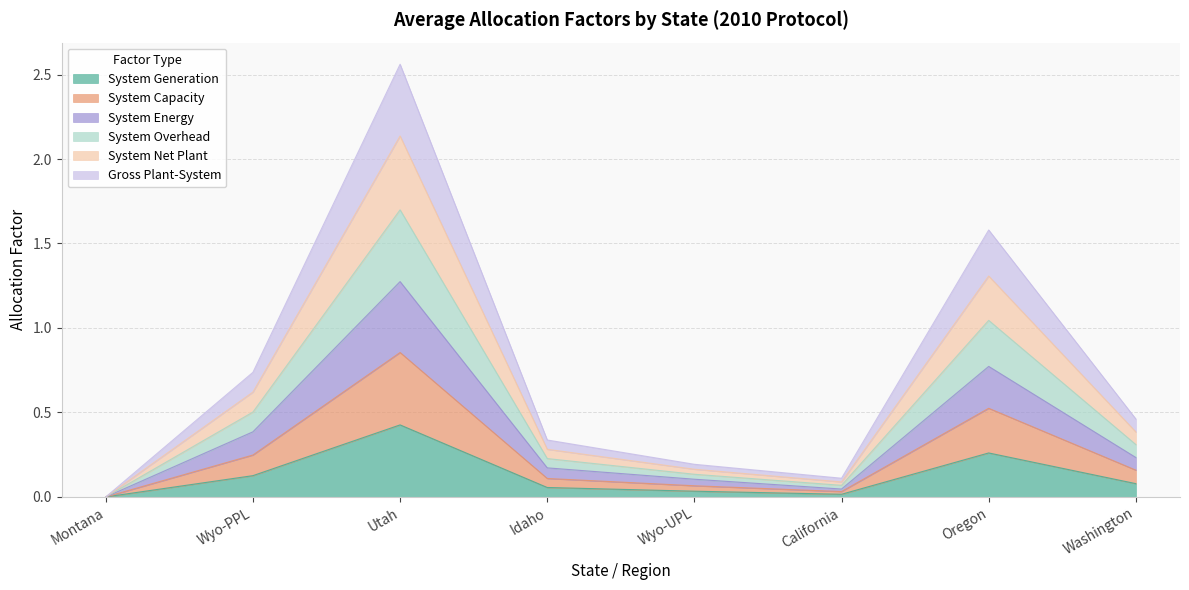

Is the value of System Energy at Utah greater than the value of System Capacity at Wyo-UPL?

Yes